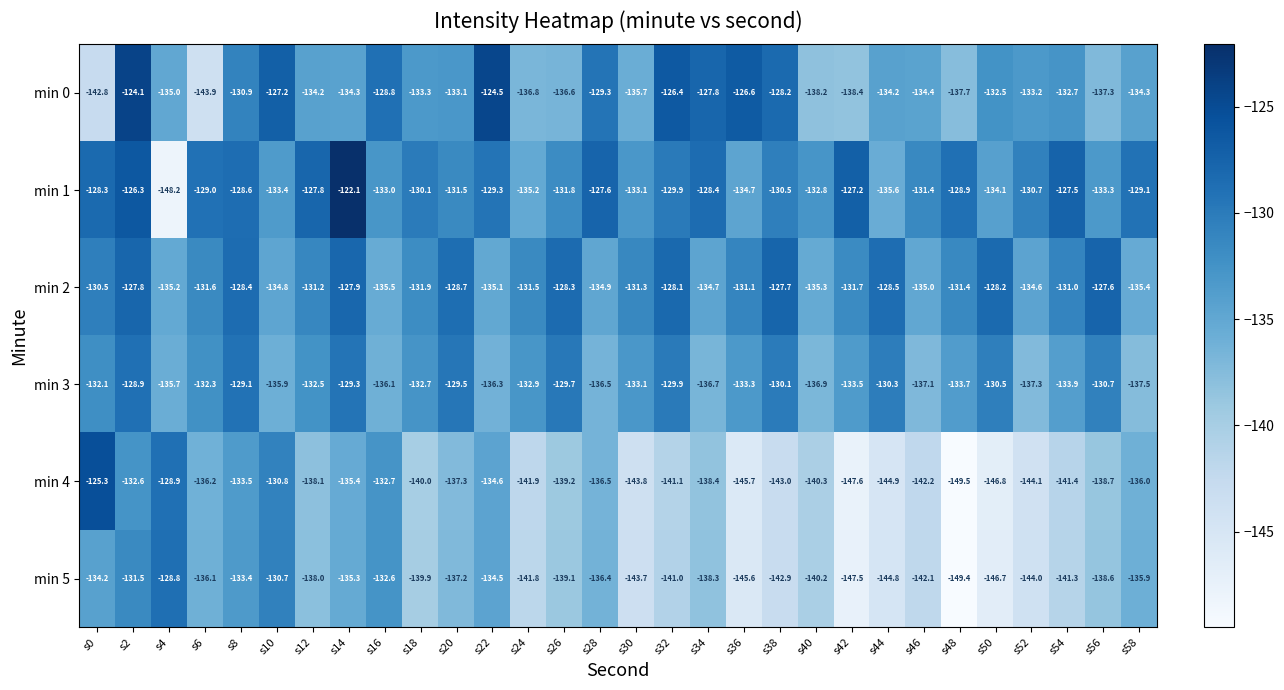

The min 3 series shows -136.5 at s28. True or false?

True